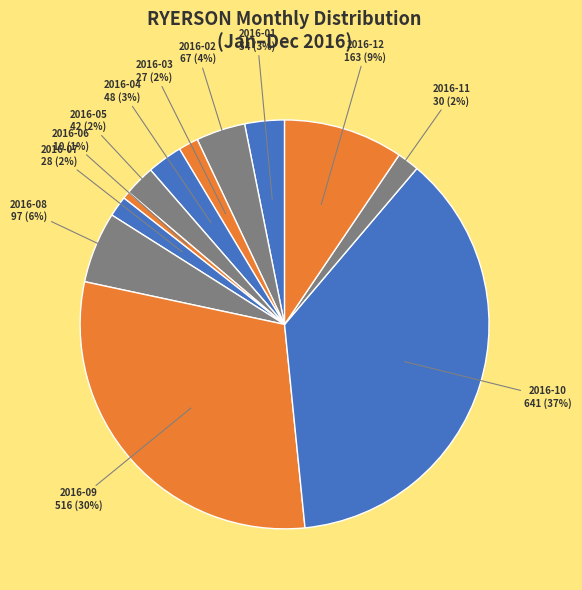

To the nearest percent, what is the average slice percentage?

8%